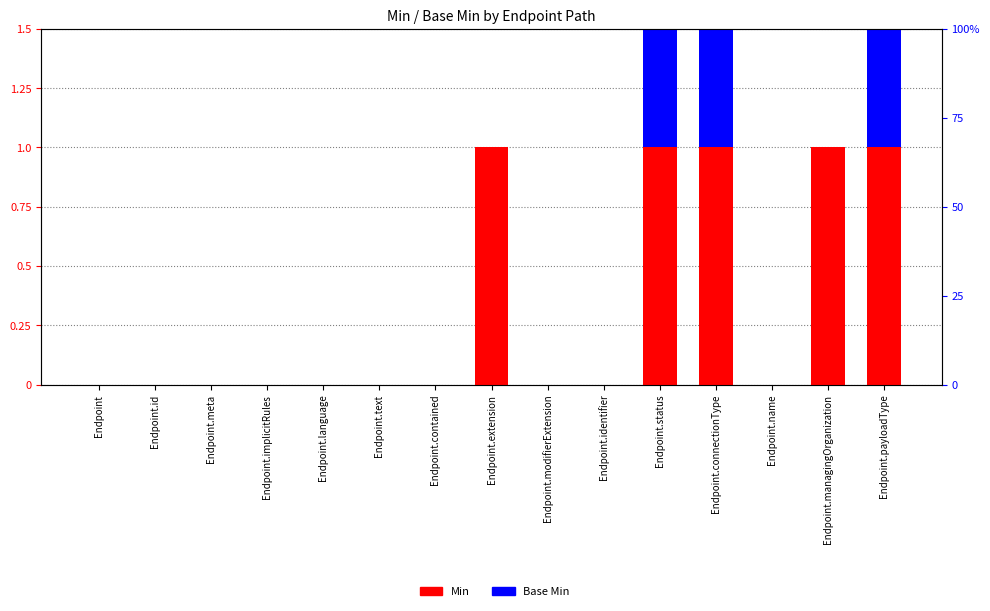

Reading right to left, list all the values displayed in this chart.

Min: Endpoint.payloadType=1	Endpoint.managingOrganization=1	Endpoint.name=0	Endpoint.connectionType=1	Endpoint.status=1	Endpoint.identifier=0	Endpoint.modifierExtension=0	Endpoint.extension=1	Endpoint.contained=0	Endpoint.text=0	Endpoint.language=0	Endpoint.implicitRules=0	Endpoint.meta=0	Endpoint.id=0	Endpoint=0
Base Min: Endpoint.payloadType=1	Endpoint.managingOrganization=0	Endpoint.name=0	Endpoint.connectionType=1	Endpoint.status=1	Endpoint.identifier=0	Endpoint.modifierExtension=0	Endpoint.extension=0	Endpoint.contained=0	Endpoint.text=0	Endpoint.language=0	Endpoint.implicitRules=0	Endpoint.meta=0	Endpoint.id=0	Endpoint=0